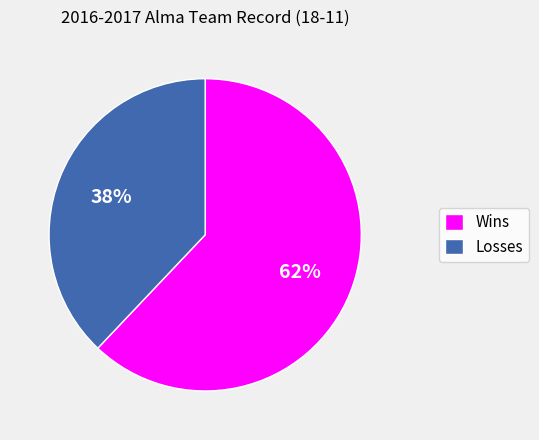

What is the smallest slice in the pie chart?

Losses